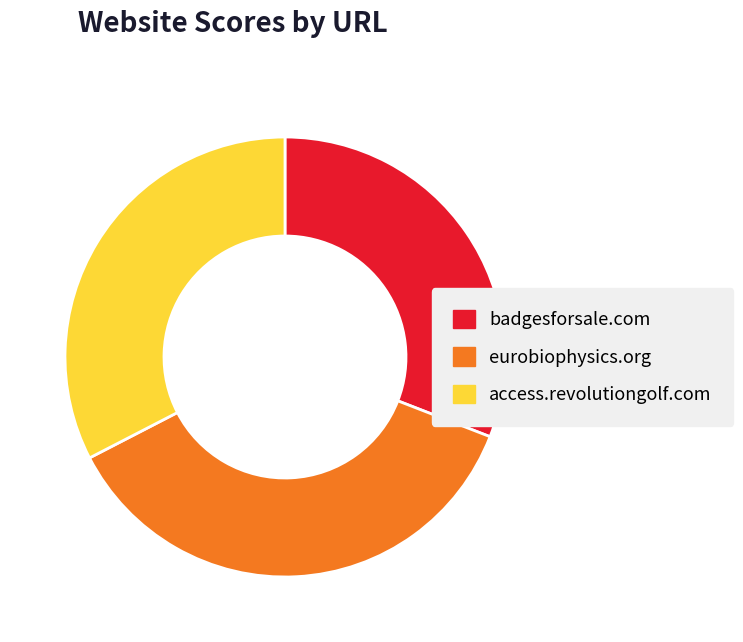

Which slice is the smallest?

badgesforsale.com